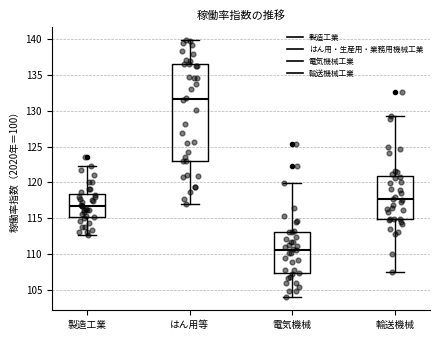

Which box's median line is the lowest?

電気機械